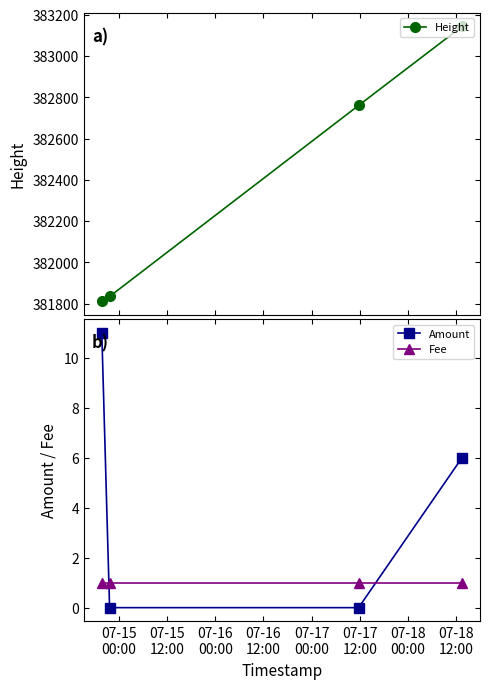

How many positive values does the Amount series have?

2